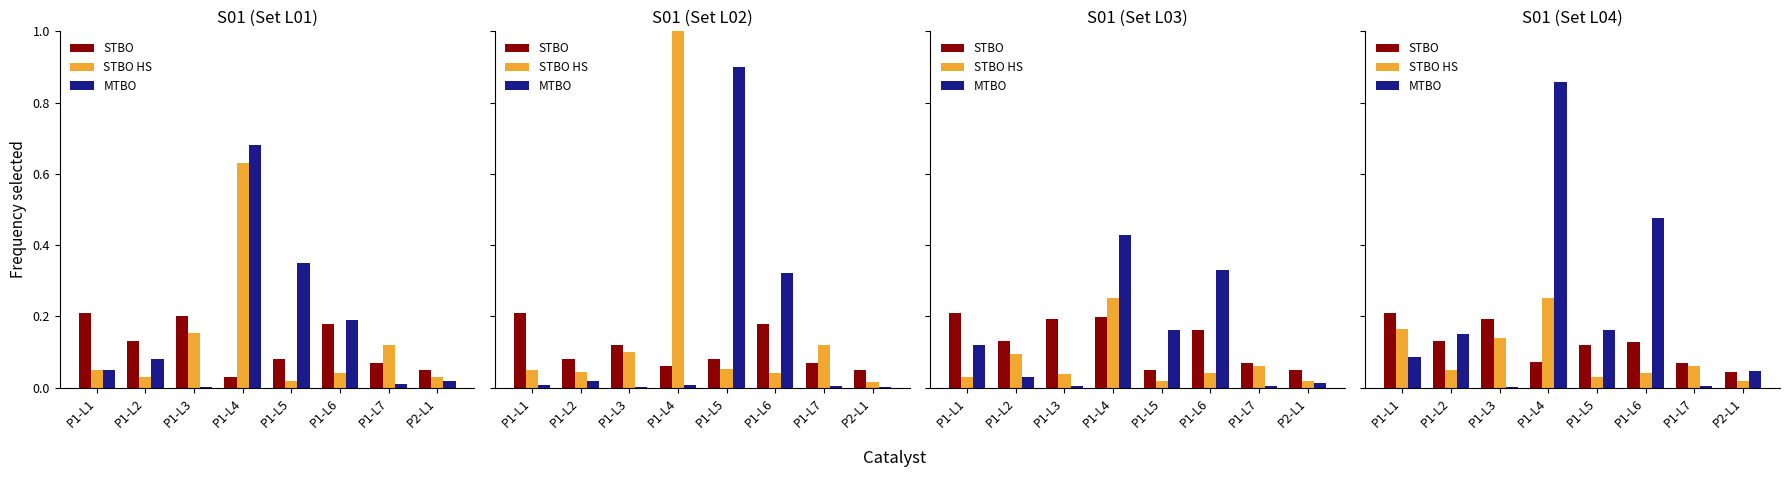

Between P1-L5 and P1-L2, which is larger?

P1-L2